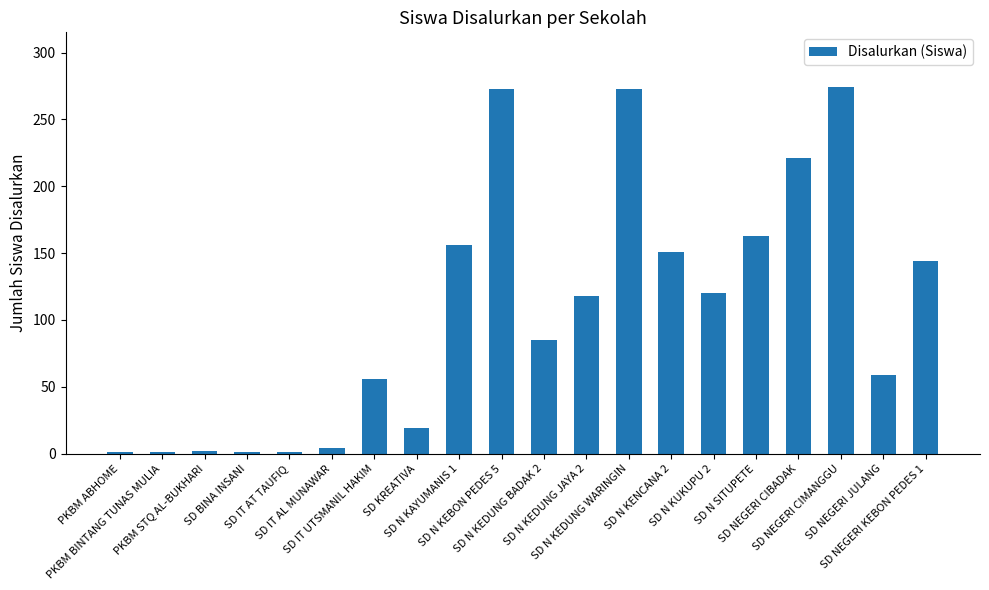

Is it true that the value at SD KREATIVA is 19?

True